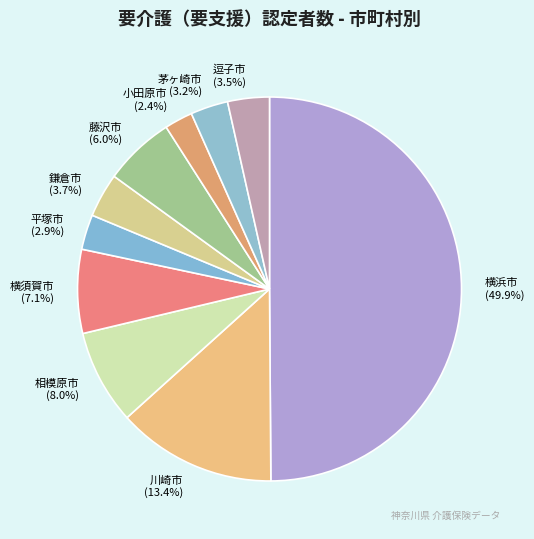

How many slices are in this pie chart?

10